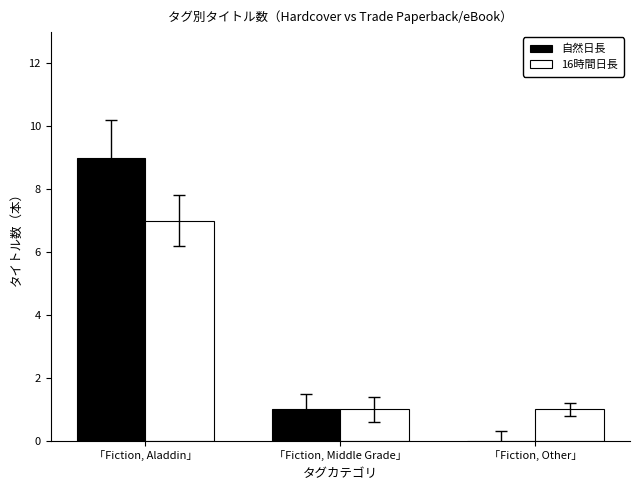

What is the total value across all series at 「Fiction, Aladdin」?

16